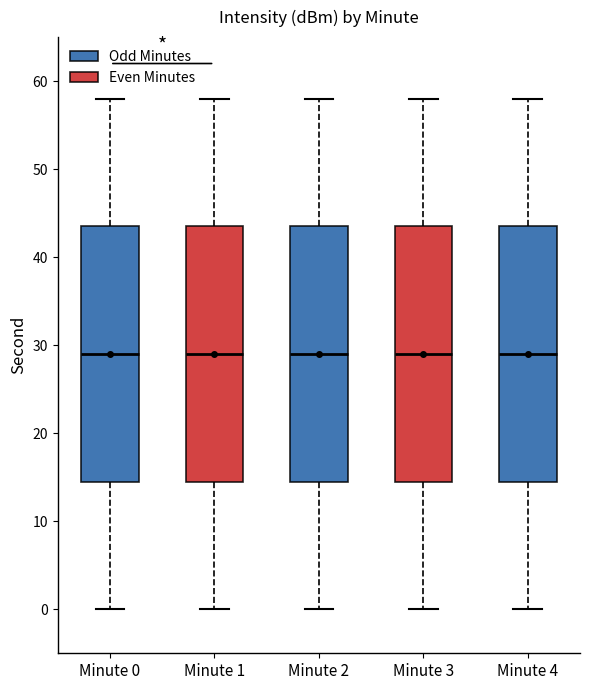

Reading left to right, read every box against the y-axis: the position of its median line, the range the box covers, and the ends of its whiskers. The values are not printed on the chart, so give them approximately, as read against the axis.

Minute 0: median 29, box 15 to 44, whiskers 0 to 58
Minute 1: median 29, box 15 to 44, whiskers 0 to 58
Minute 2: median 29, box 15 to 44, whiskers 0 to 58
Minute 3: median 29, box 15 to 44, whiskers 0 to 58
Minute 4: median 29, box 15 to 44, whiskers 0 to 58